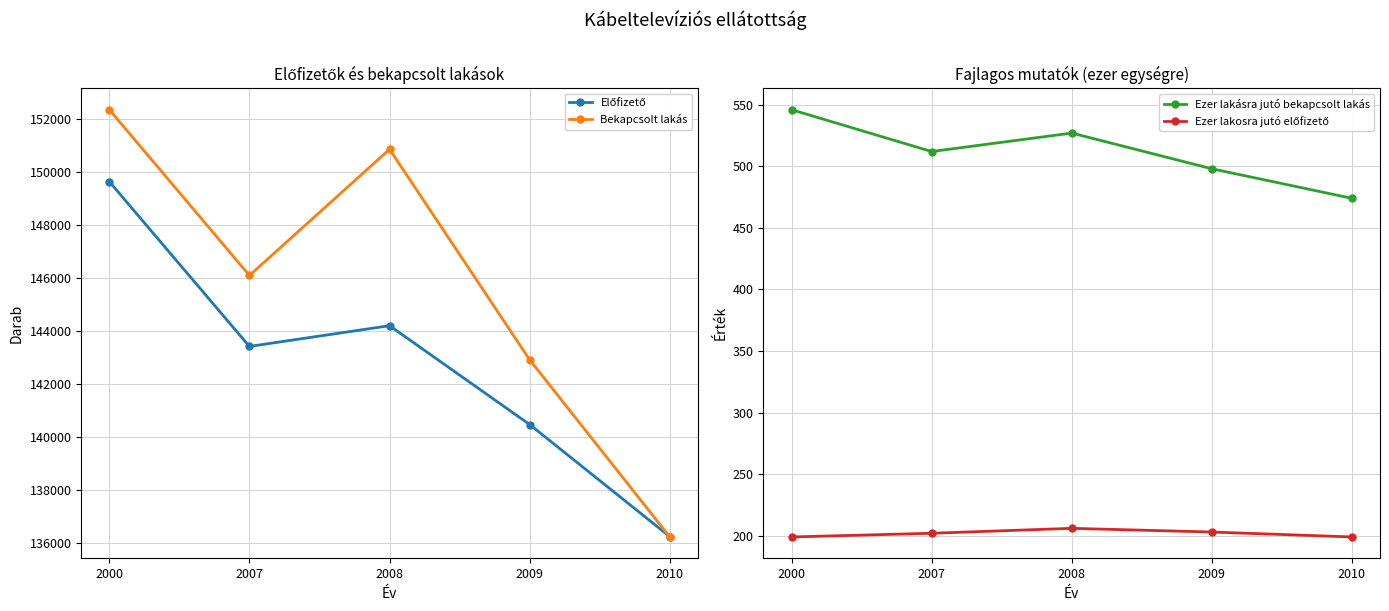

Reading left to right, list all the values displayed in this chart.

Előfizető: 2000=149625	2007=143409	2008=144191	2009=140465	2010=136237
Bekapcsolt lakás: 2000=152337	2007=146085	2008=150844	2009=142904	2010=136225
Ezer lakásra jutó bekapcsolt lakás: 2000=546	2007=512	2008=527	2009=498	2010=474
Ezer lakosra jutó előfizető: 2000=199	2007=202	2008=206	2009=203	2010=199